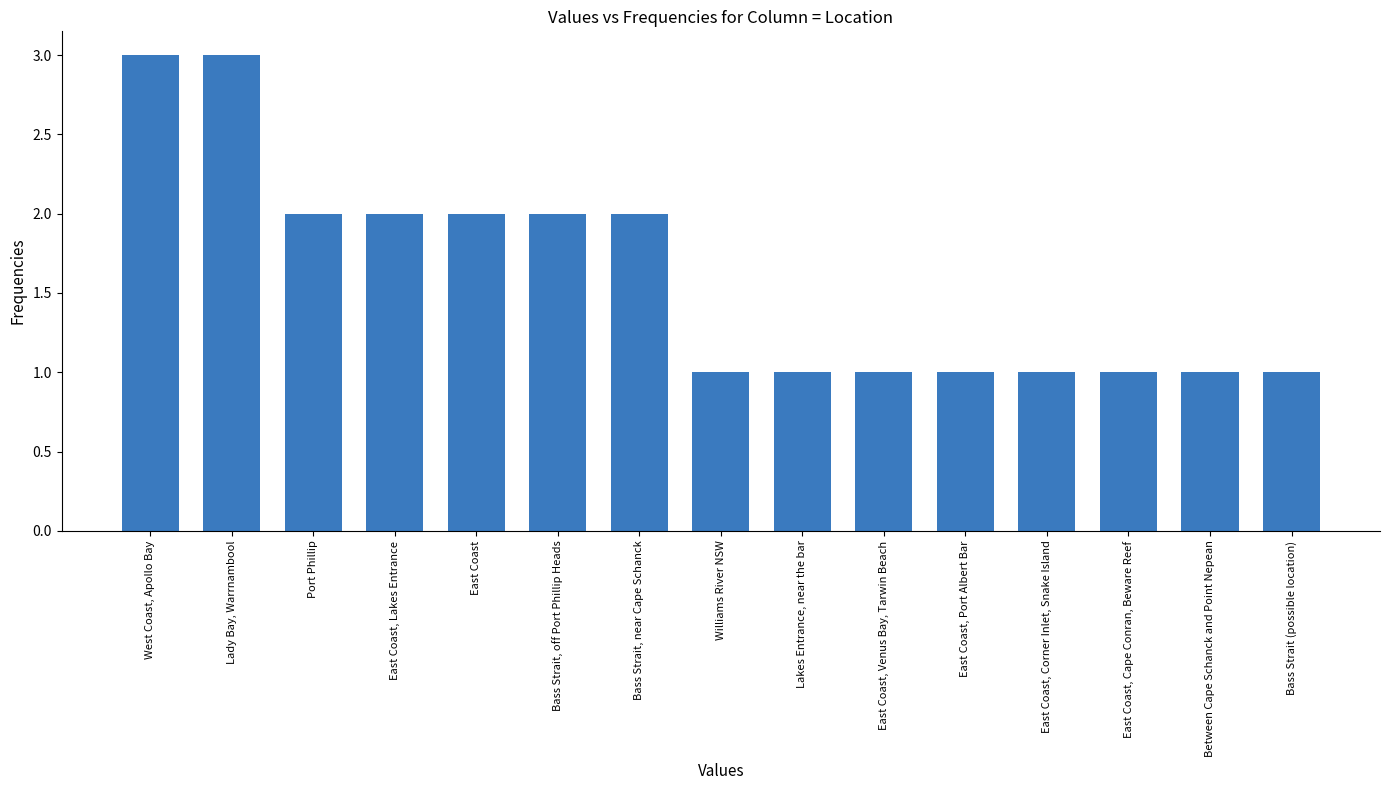

What is the sum of all values?

24